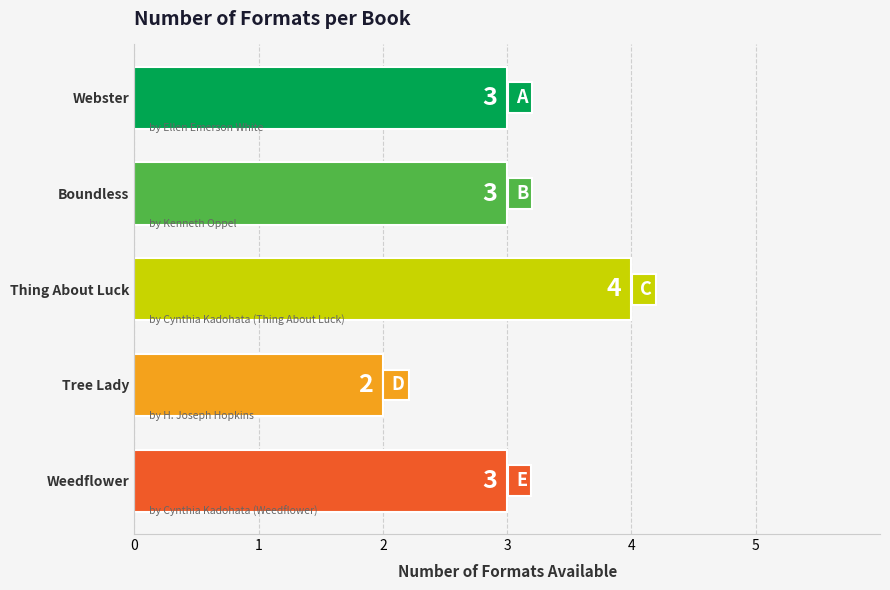

What is the difference between the maximum and minimum values?

2